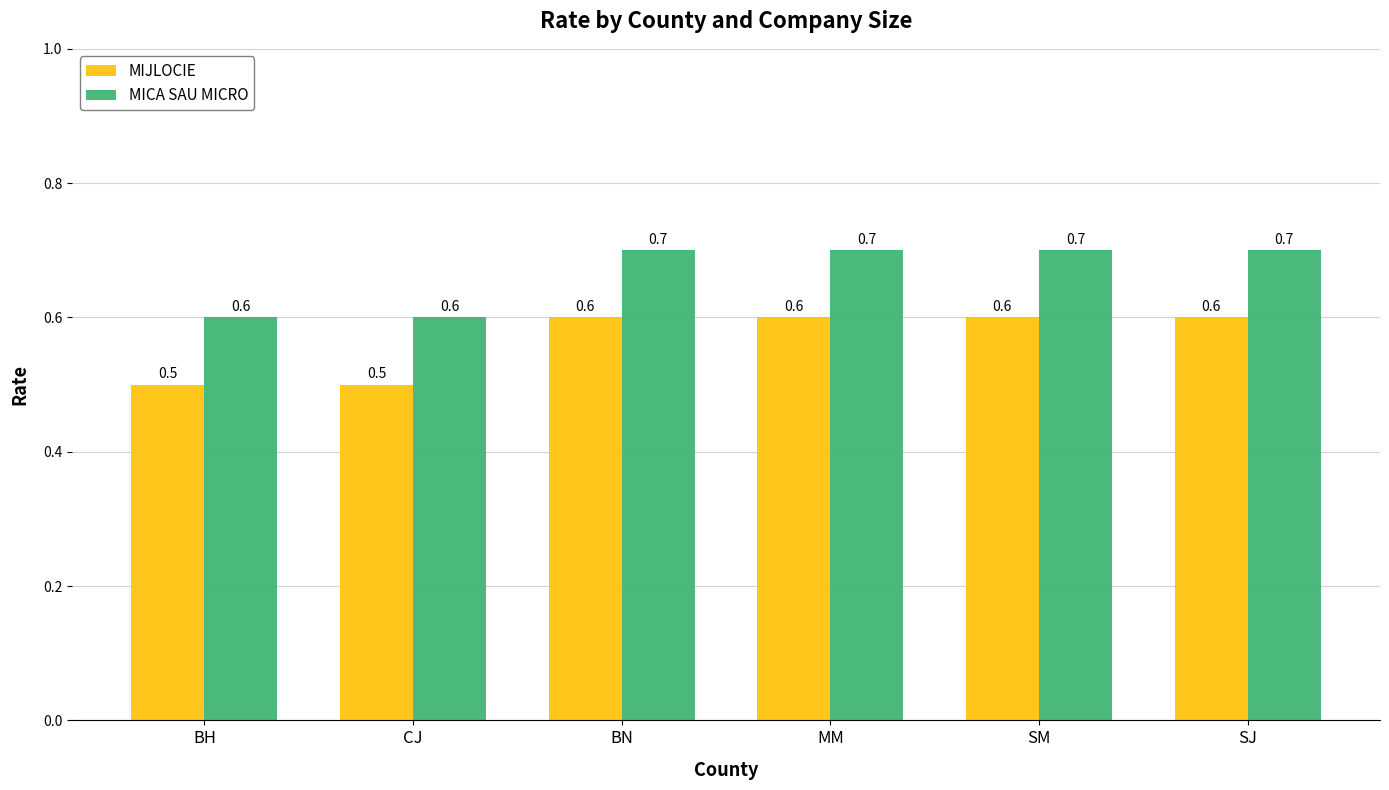

At how many categories does at least one series exceed 0?

6